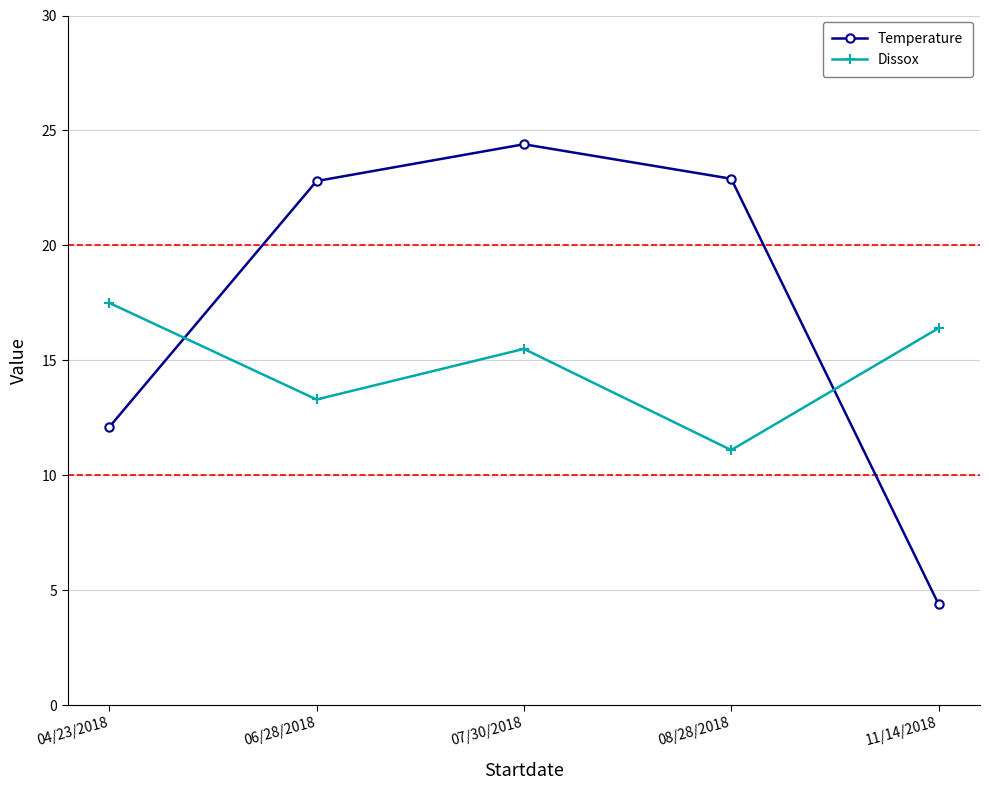

Where do Dissox and Temperature first cross each other?

04/23/2018 and 06/28/2018